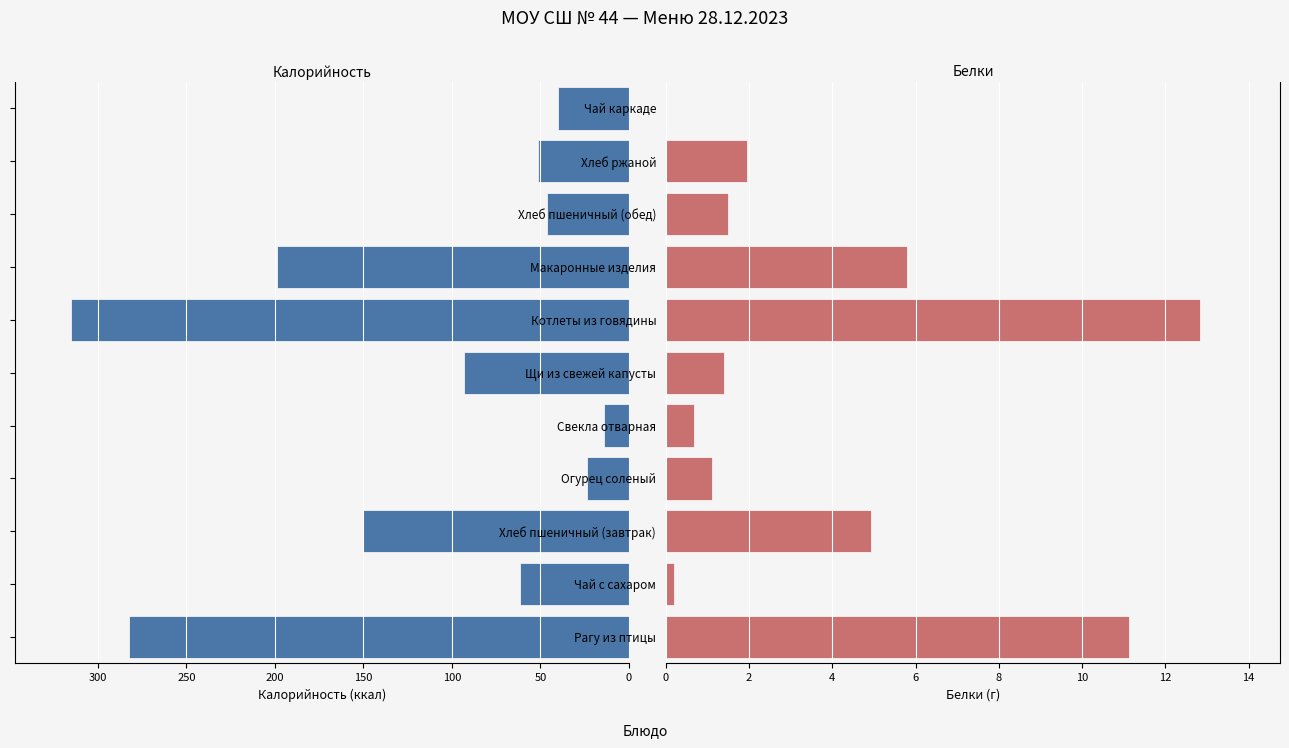

What is the value of the Белки bar at the 10th from the left?

1.9